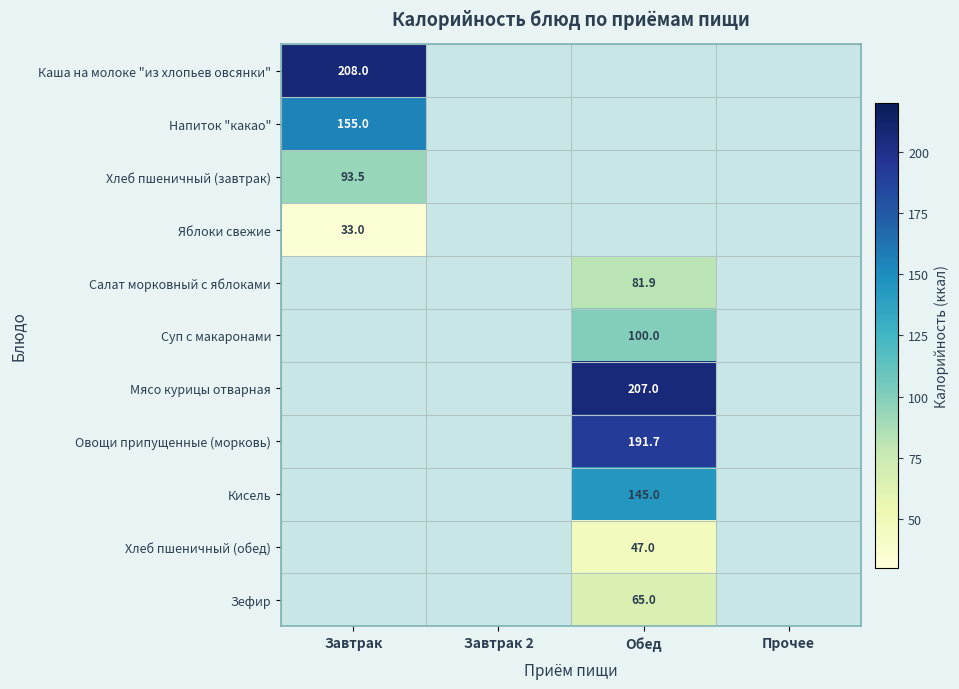

The Мясо курицы отварная series shows 56.9 at Обед. True or false?

False